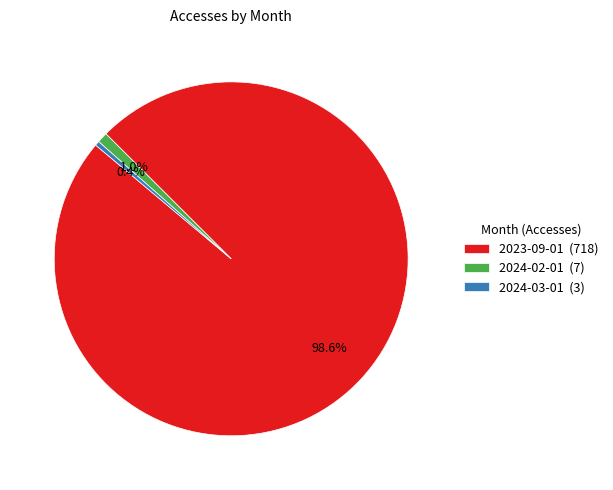

Does 2023-09-01 account for over 50% of the chart?

Yes